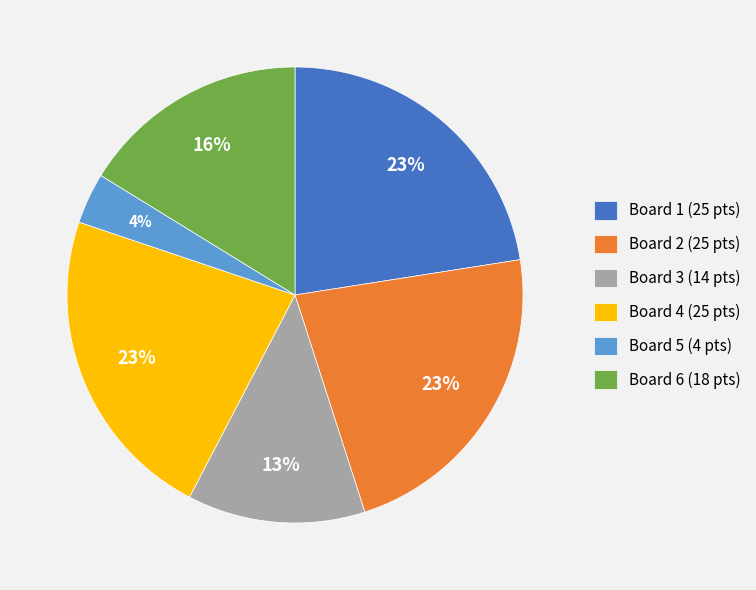

Do Board 2 (25 pts) and Board 3 (14 pts) together represent more than half of the pie?

No